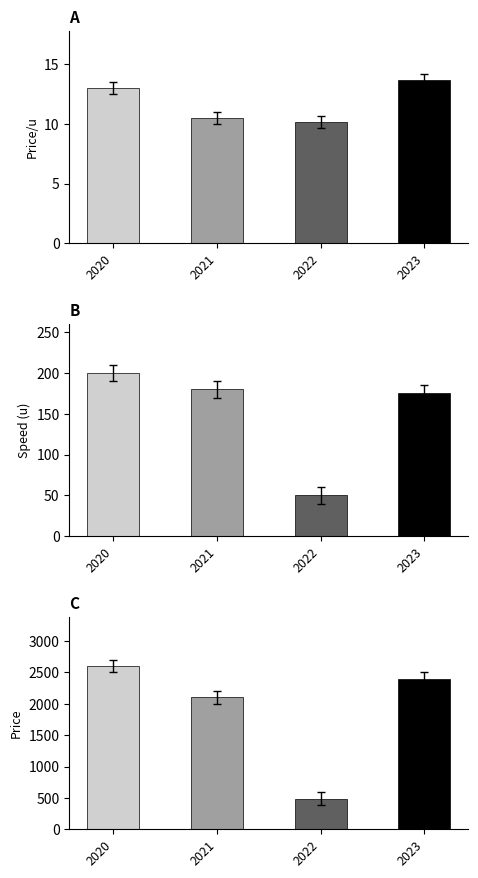

Which series has the largest total across all categories?

avg_price